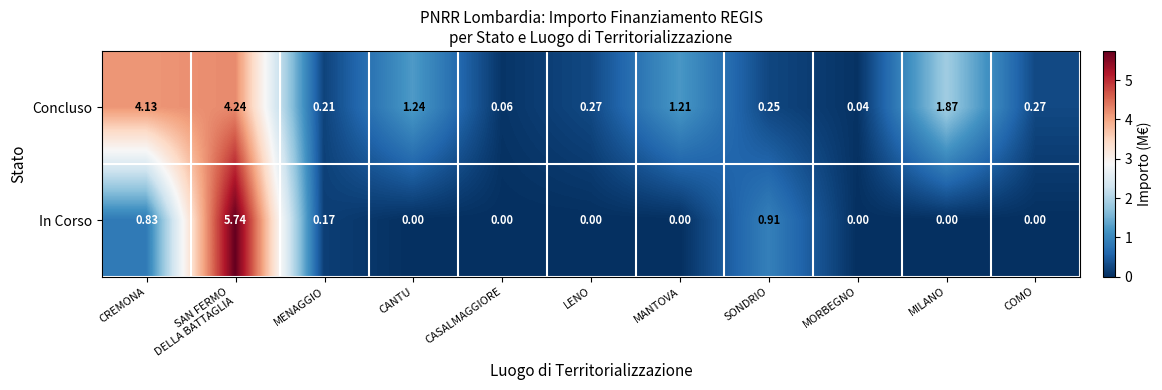

How many distinct data groups are displayed?

2